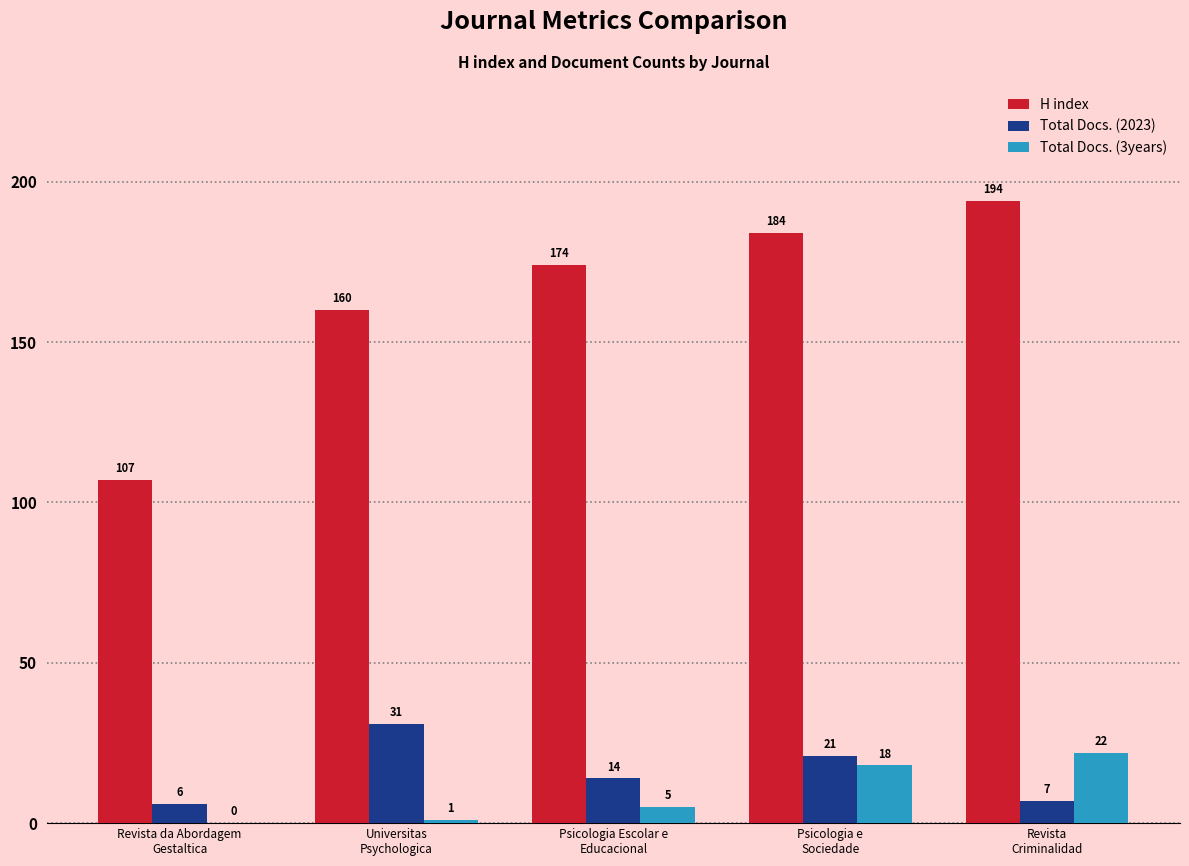

What is the highest value of the H index series?

194